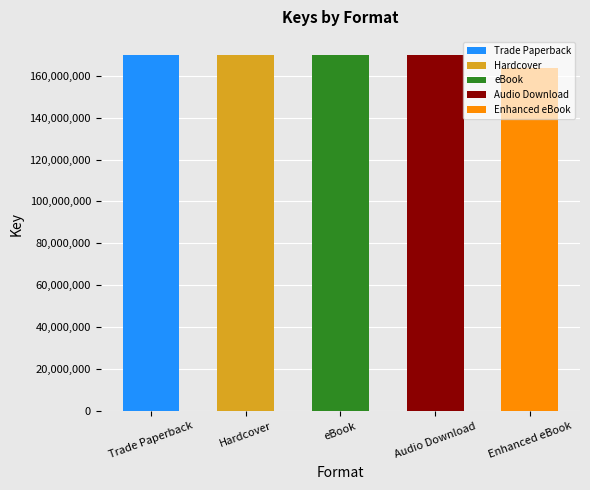

Between Enhanced eBook and eBook, which is larger?

eBook